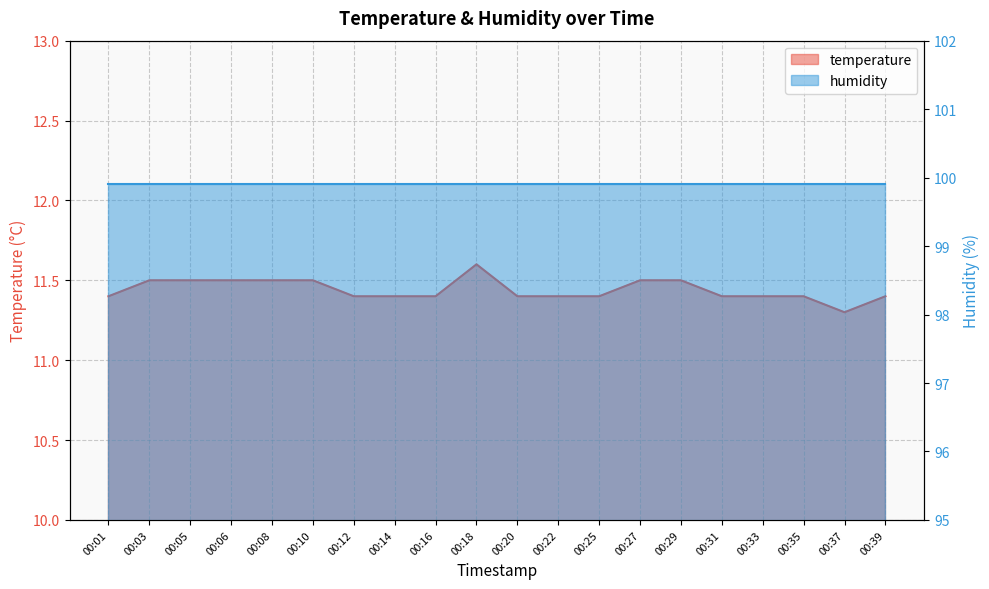

What is the value of the 20th point from the left?

11.4